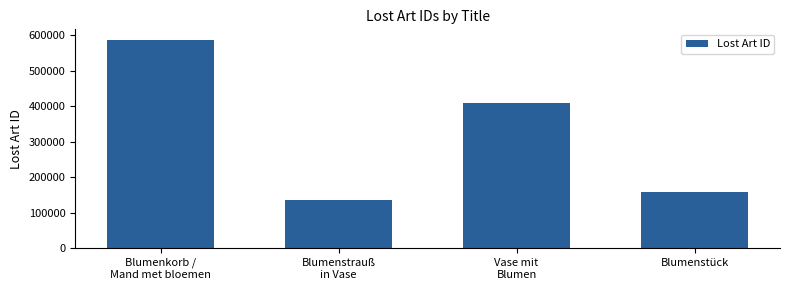

What is the minimum value shown in the chart?

135169